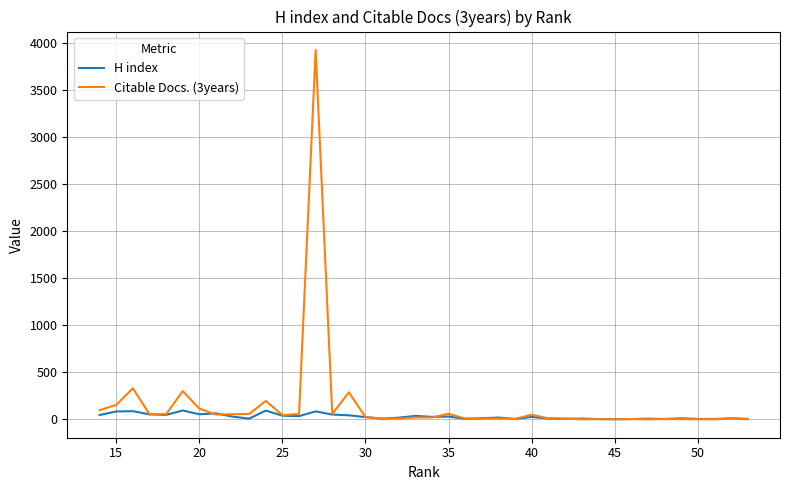

What is the difference between the maximum and minimum values in the Citable Docs. (3years) series?

3926